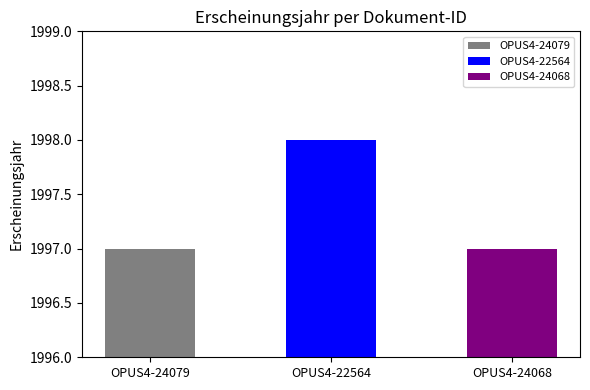

What position from the right is OPUS4-24079?

3